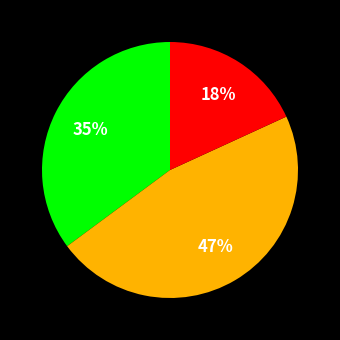

To the nearest percent, what is the average slice percentage?

33%